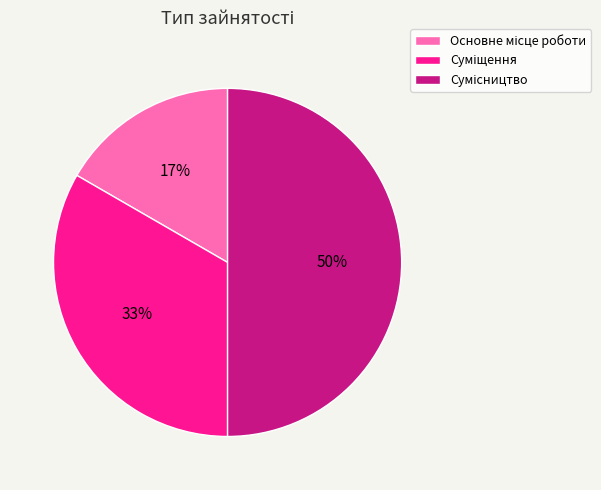

To the nearest percent, what is the difference between the largest and smallest slice percentages?

33%